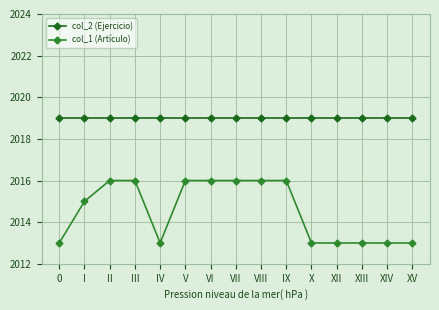

Which series has the largest total across all categories?

col_2 (Ejercicio)